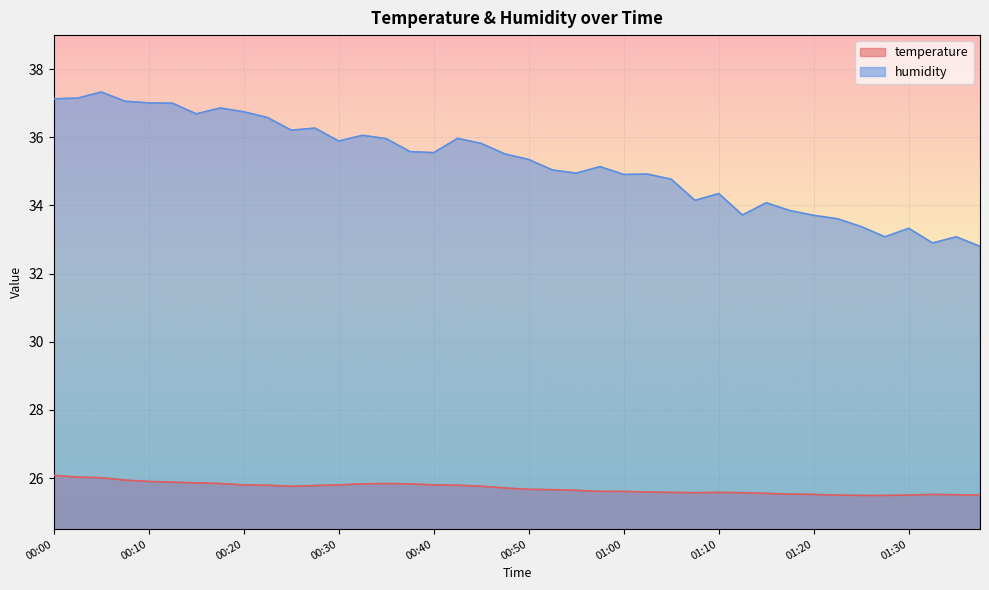

Which category has the lowest value in the humidity series?

01:37